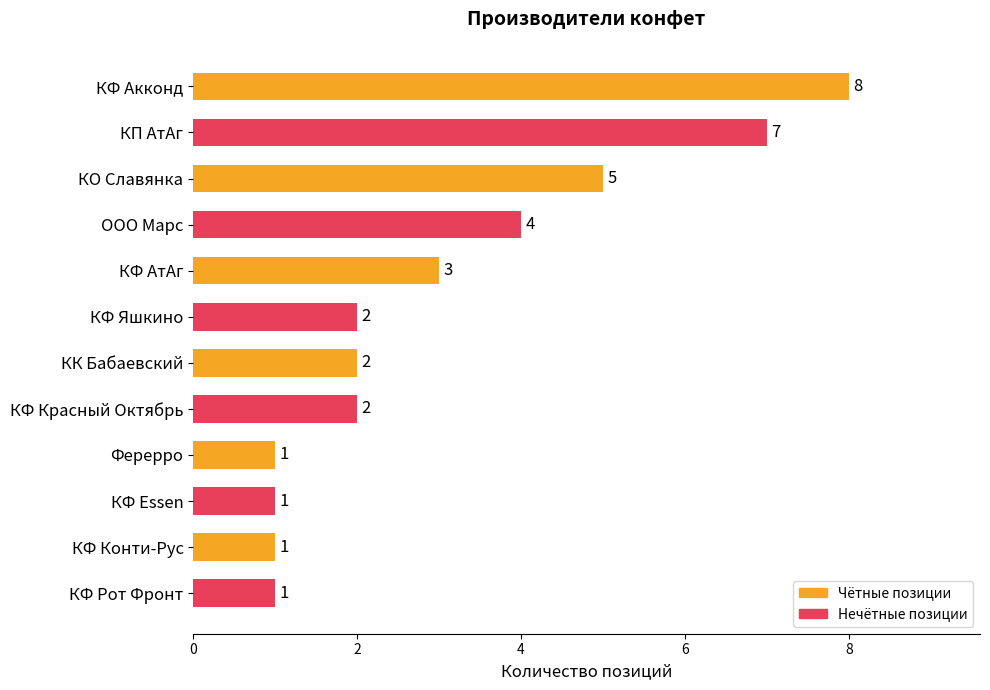

What is the change in value from КФ Акконд to Ферерро?

-7